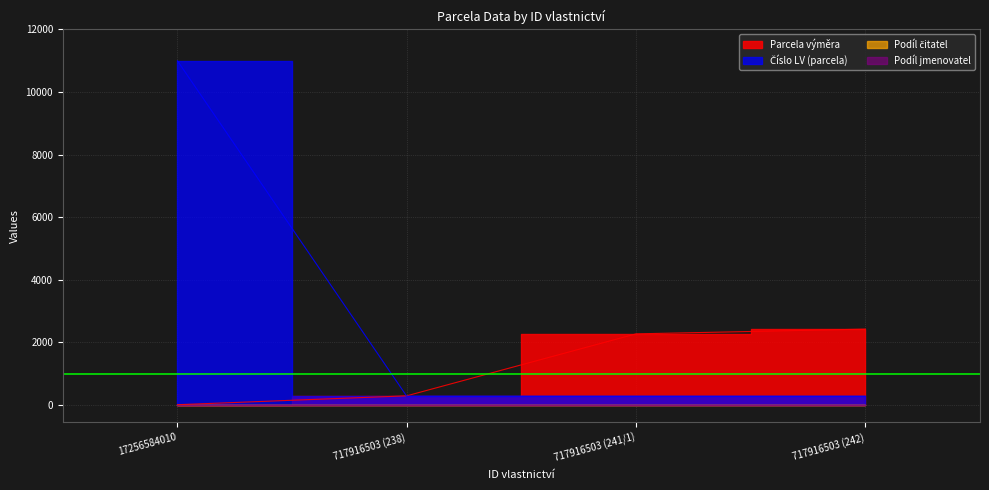

At which label is Parcela výměra closest to 1217?

717916503 (238)